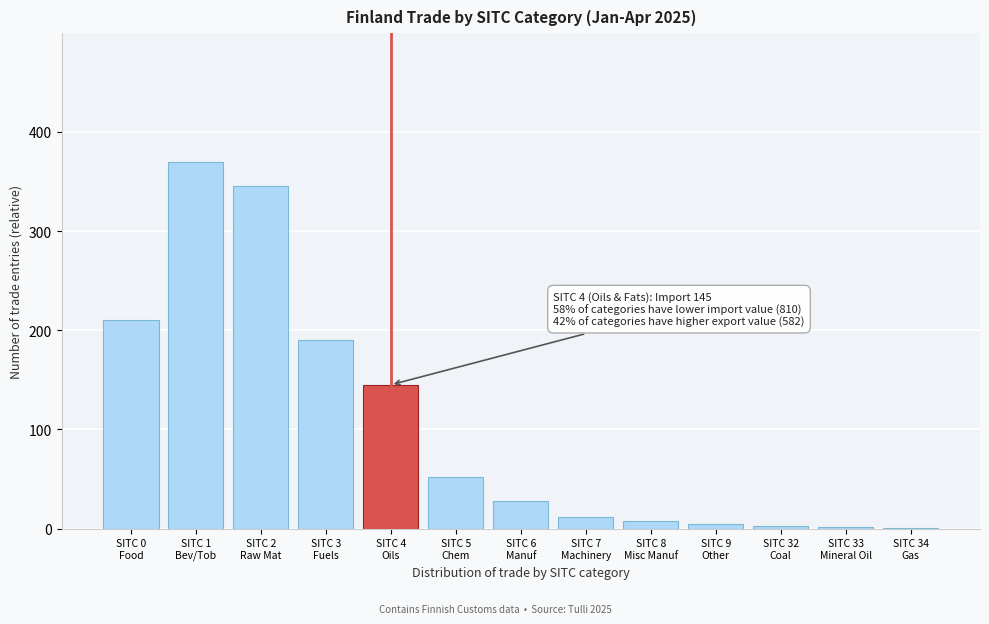

What is the greatest value displayed?

370